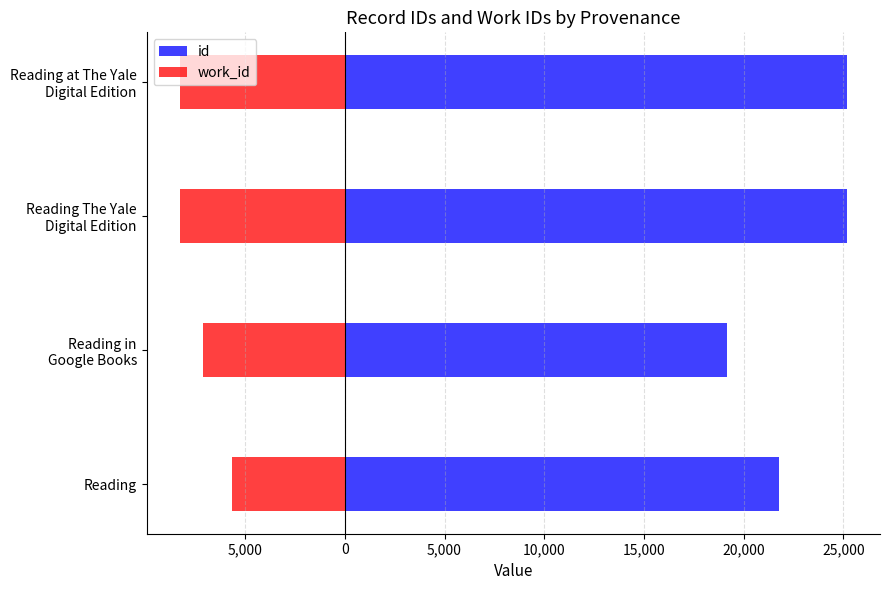

Does the chart contain stacked bars?

No